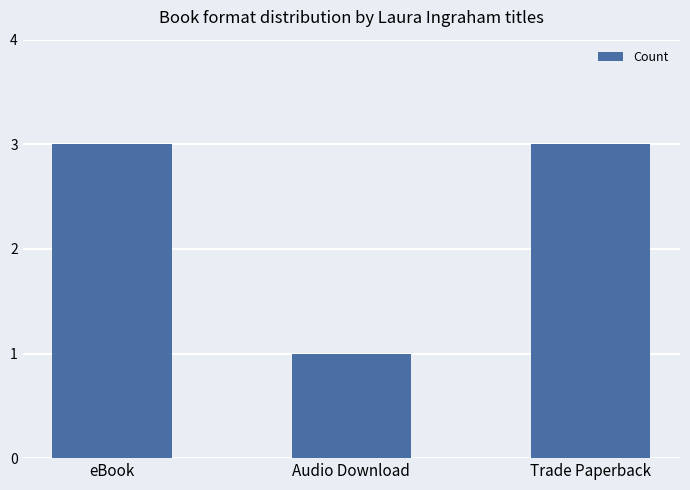

What is the value of the 1st bar from the left?

3